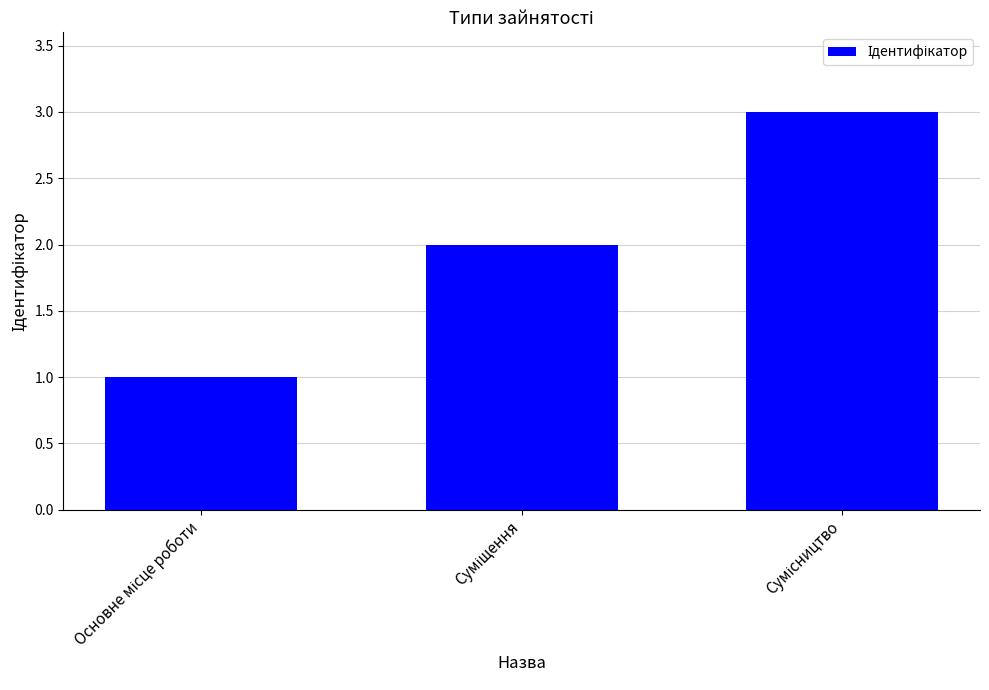

What is the sum of all values?

6